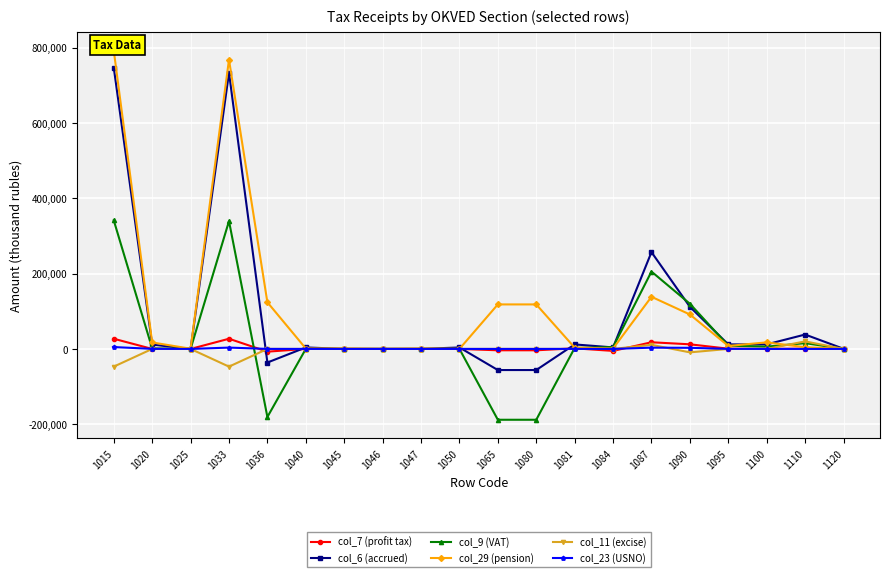

The value of col_9 (VAT) at 1110 is 15276. True or false?

True